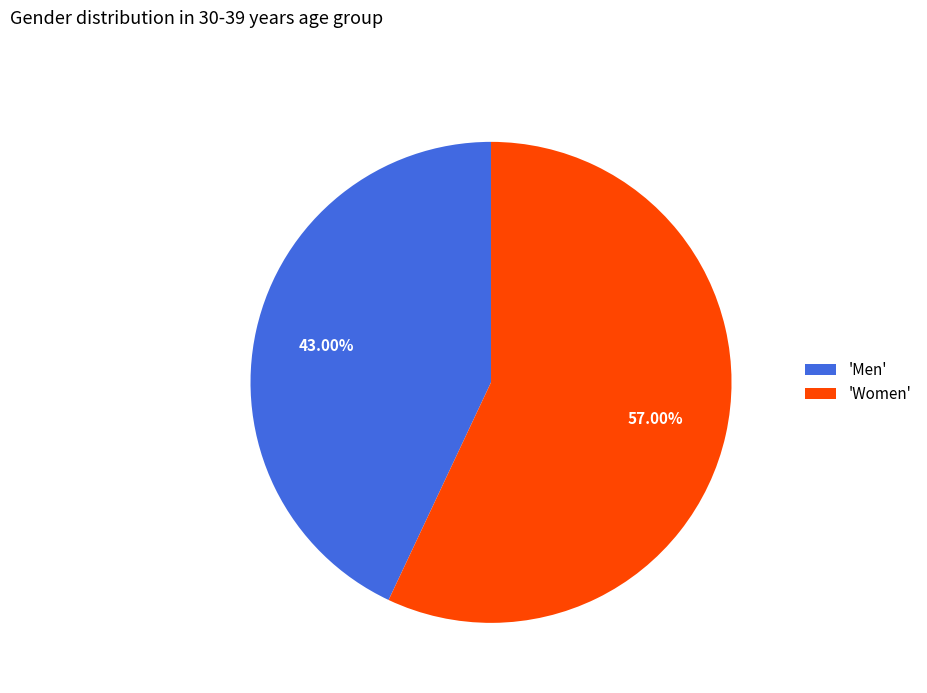

Is there any slice that represents more than half of the pie?

Yes